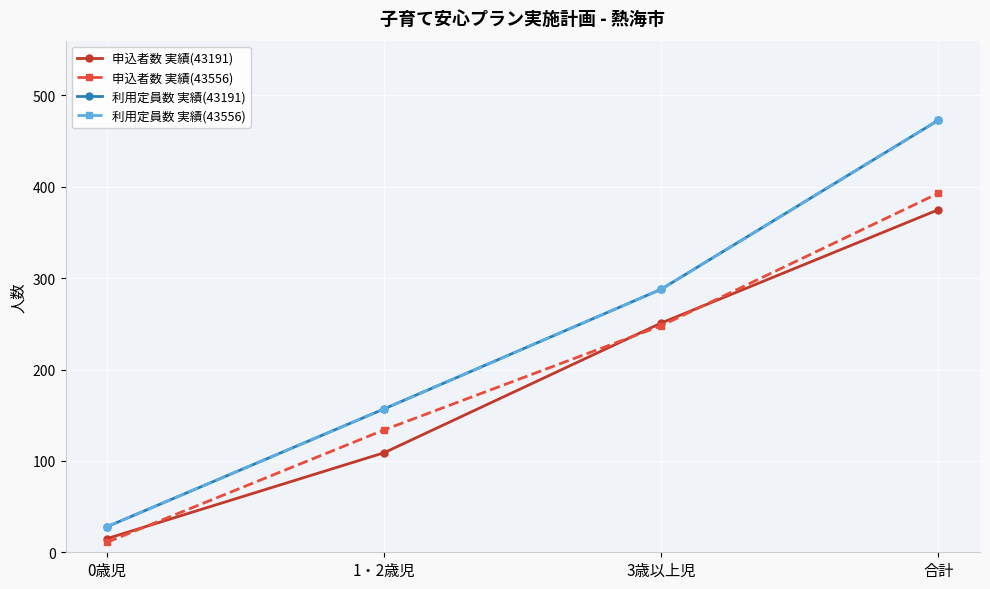

Reading left to right, extract all data points from this chart.

申込者数 実績(43191): 0歳児=15	1・2歳児=109	3歳以上児=251	合計=375
申込者数 実績(43556): 0歳児=11	1・2歳児=134	3歳以上児=248	合計=393
利用定員数 実績(43191): 0歳児=28	1・2歳児=157	3歳以上児=288	合計=473
利用定員数 実績(43556): 0歳児=28	1・2歳児=157	3歳以上児=288	合計=473